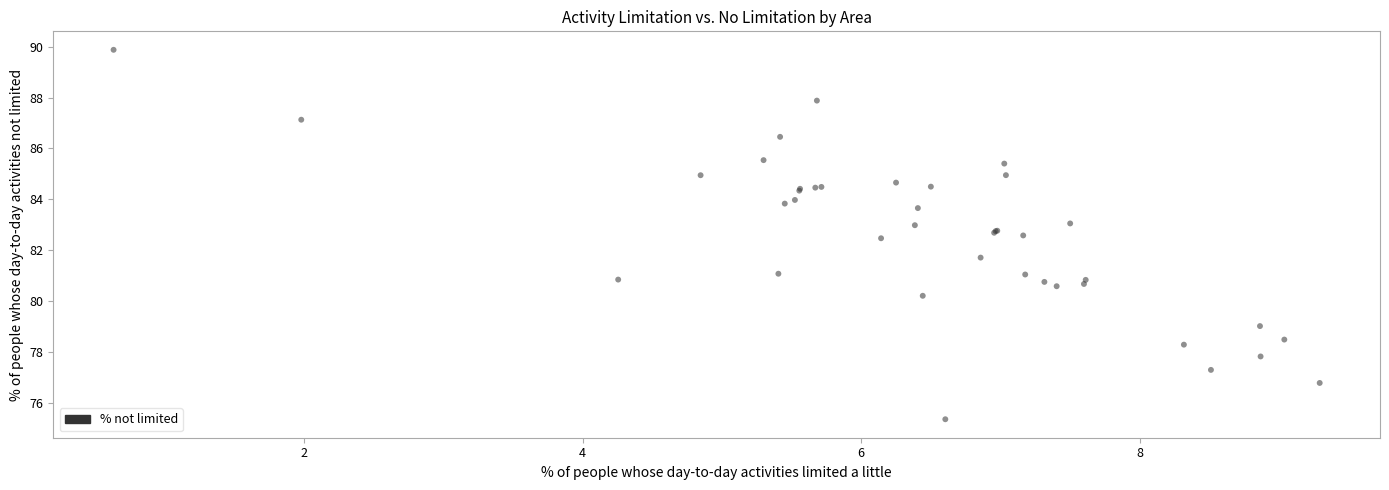

What Y value in the scatter plot is closest to 82?

81.7